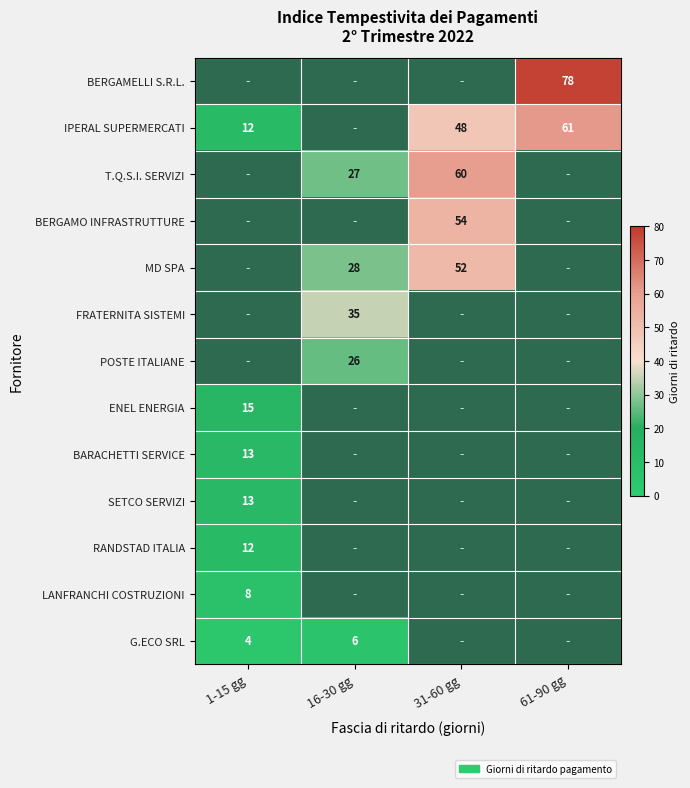

Between 1-15 gg and 61-90 gg, which is larger?

61-90 gg